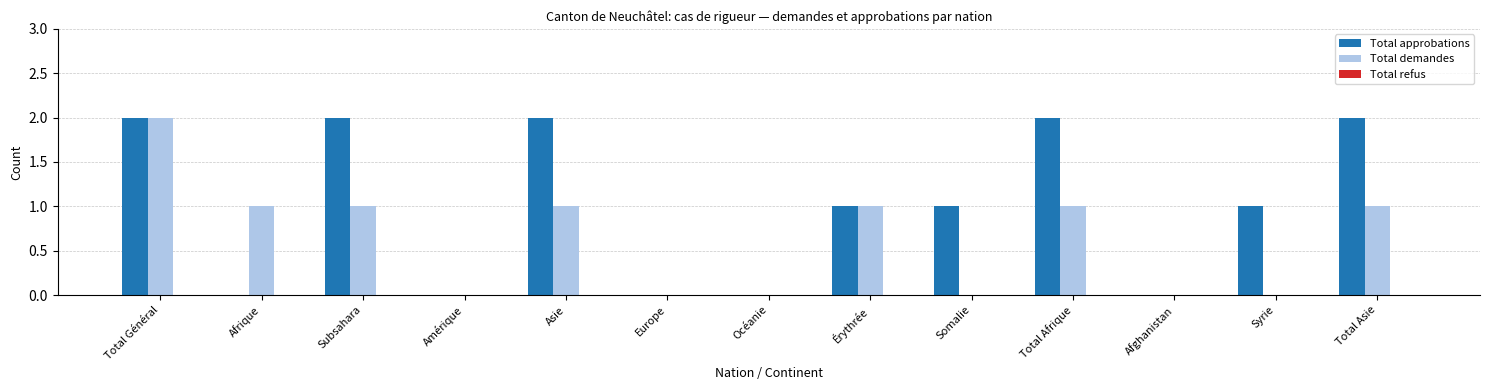

At which label does Total demandes reach its peak?

Total Général